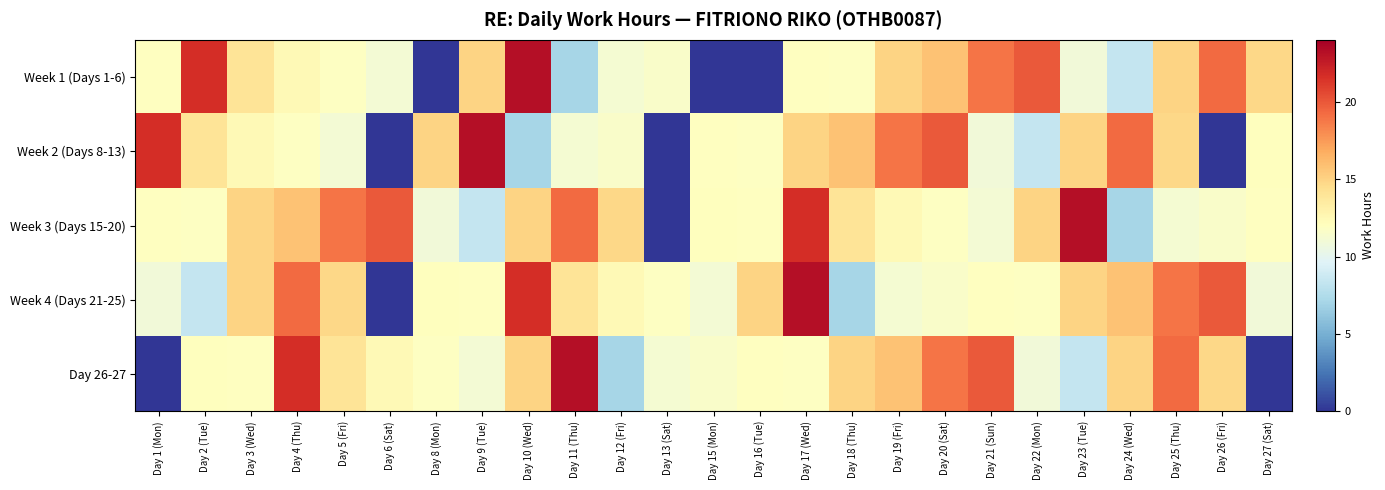

Reading right to left, extract all data points from this chart.

Week 1 (Days 1-6): Day 27 (Sat)=14.8	Day 26 (Fri)=19.2	Day 25 (Thu)=15.0	Day 24 (Wed)=8.4	Day 23 (Tue)=11.0	Day 22 (Mon)=19.9	Day 21 (Sun)=18.9	Day 20 (Sat)=15.8	Day 19 (Fri)=14.9	Day 18 (Thu)=11.9	Day 17 (Wed)=11.9	Day 16 (Tue)=0.0	Day 15 (Mon)=0.0	Day 13 (Sat)=11.6	Day 12 (Fri)=11.2	Day 11 (Thu)=7.0	Day 10 (Wed)=23.2	Day 9 (Tue)=14.9	Day 8 (Mon)=0.0	Day 6 (Sat)=11.1	Day 5 (Fri)=11.8	Day 4 (Thu)=12.4	Day 3 (Wed)=14.0	Day 2 (Tue)=21.7	Day 1 (Mon)=11.9
Week 2 (Days 8-13): Day 27 (Sat)=12.0	Day 26 (Fri)=0.0	Day 25 (Thu)=14.8	Day 24 (Wed)=19.2	Day 23 (Tue)=15.0	Day 22 (Mon)=8.4	Day 21 (Sun)=11.0	Day 20 (Sat)=19.9	Day 19 (Fri)=18.9	Day 18 (Thu)=15.8	Day 17 (Wed)=14.9	Day 16 (Tue)=11.9	Day 15 (Mon)=11.9	Day 13 (Sat)=0.0	Day 12 (Fri)=11.6	Day 11 (Thu)=11.2	Day 10 (Wed)=7.0	Day 9 (Tue)=23.2	Day 8 (Mon)=14.9	Day 6 (Sat)=0.0	Day 5 (Fri)=11.1	Day 4 (Thu)=11.8	Day 3 (Wed)=12.4	Day 2 (Tue)=14.0	Day 1 (Mon)=21.7
Week 3 (Days 15-20): Day 27 (Sat)=11.9	Day 26 (Fri)=11.6	Day 25 (Thu)=11.2	Day 24 (Wed)=7.0	Day 23 (Tue)=23.2	Day 22 (Mon)=14.9	Day 21 (Sun)=11.1	Day 20 (Sat)=11.8	Day 19 (Fri)=12.4	Day 18 (Thu)=14.0	Day 17 (Wed)=21.7	Day 16 (Tue)=11.9	Day 15 (Mon)=12.0	Day 13 (Sat)=0.0	Day 12 (Fri)=14.8	Day 11 (Thu)=19.2	Day 10 (Wed)=15.0	Day 9 (Tue)=8.4	Day 8 (Mon)=11.0	Day 6 (Sat)=19.9	Day 5 (Fri)=18.9	Day 4 (Thu)=15.8	Day 3 (Wed)=14.9	Day 2 (Tue)=11.9	Day 1 (Mon)=11.9
Week 4 (Days 21-25): Day 27 (Sat)=11.0	Day 26 (Fri)=19.9	Day 25 (Thu)=18.9	Day 24 (Wed)=15.8	Day 23 (Tue)=14.9	Day 22 (Mon)=11.9	Day 21 (Sun)=11.9	Day 20 (Sat)=11.6	Day 19 (Fri)=11.2	Day 18 (Thu)=7.0	Day 17 (Wed)=23.2	Day 16 (Tue)=14.9	Day 15 (Mon)=11.1	Day 13 (Sat)=11.8	Day 12 (Fri)=12.4	Day 11 (Thu)=14.0	Day 10 (Wed)=21.7	Day 9 (Tue)=11.9	Day 8 (Mon)=12.0	Day 6 (Sat)=0.0	Day 5 (Fri)=14.8	Day 4 (Thu)=19.2	Day 3 (Wed)=15.0	Day 2 (Tue)=8.4	Day 1 (Mon)=11.0
Day 26-27: Day 27 (Sat)=0.0	Day 26 (Fri)=14.8	Day 25 (Thu)=19.2	Day 24 (Wed)=15.0	Day 23 (Tue)=8.4	Day 22 (Mon)=11.0	Day 21 (Sun)=19.9	Day 20 (Sat)=18.9	Day 19 (Fri)=15.8	Day 18 (Thu)=14.9	Day 17 (Wed)=11.9	Day 16 (Tue)=11.9	Day 15 (Mon)=11.6	Day 13 (Sat)=11.2	Day 12 (Fri)=7.0	Day 11 (Thu)=23.2	Day 10 (Wed)=14.9	Day 9 (Tue)=11.1	Day 8 (Mon)=11.8	Day 6 (Sat)=12.4	Day 5 (Fri)=14.0	Day 4 (Thu)=21.7	Day 3 (Wed)=11.9	Day 2 (Tue)=12.0	Day 1 (Mon)=0.0